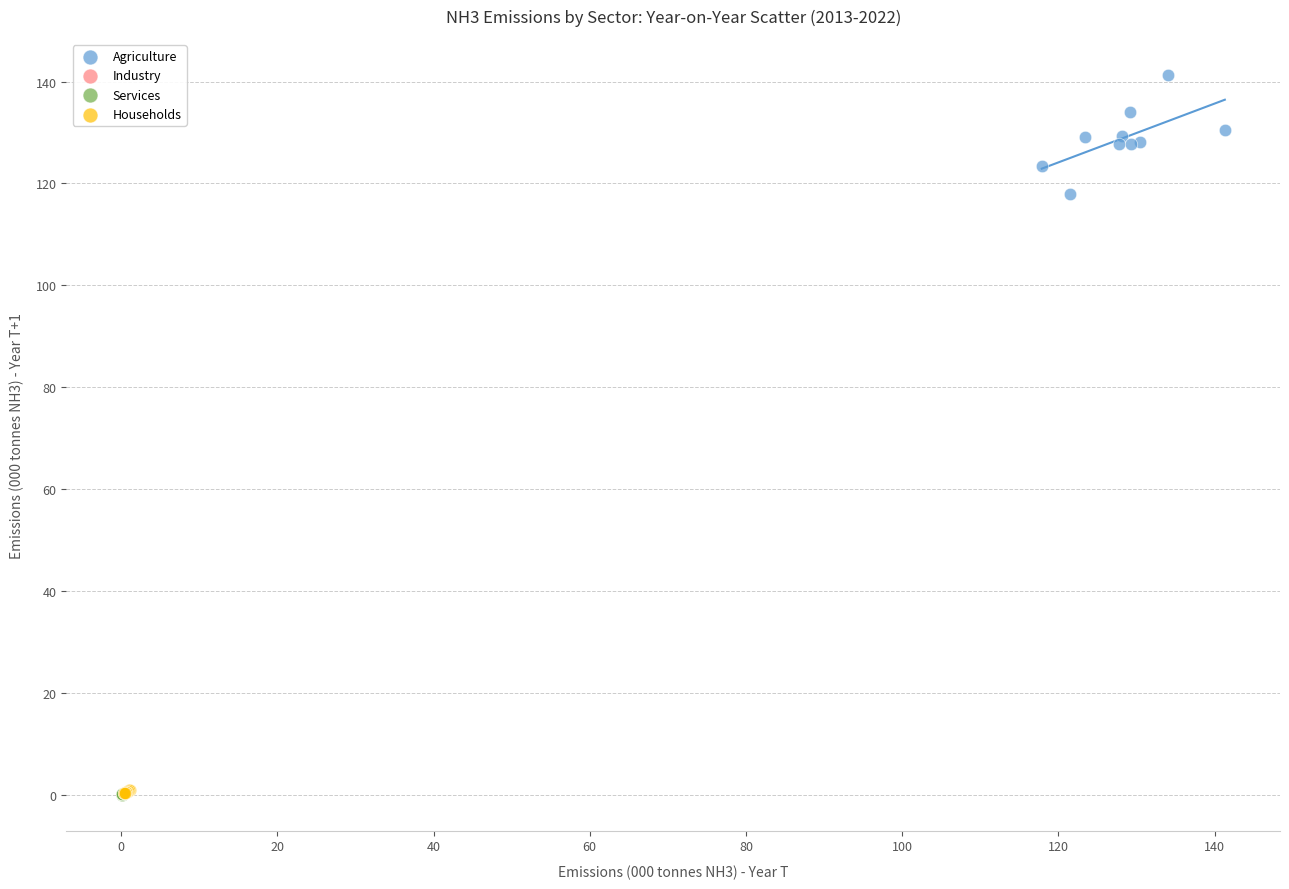

Which series reaches the maximum Y coordinate?

Agriculture